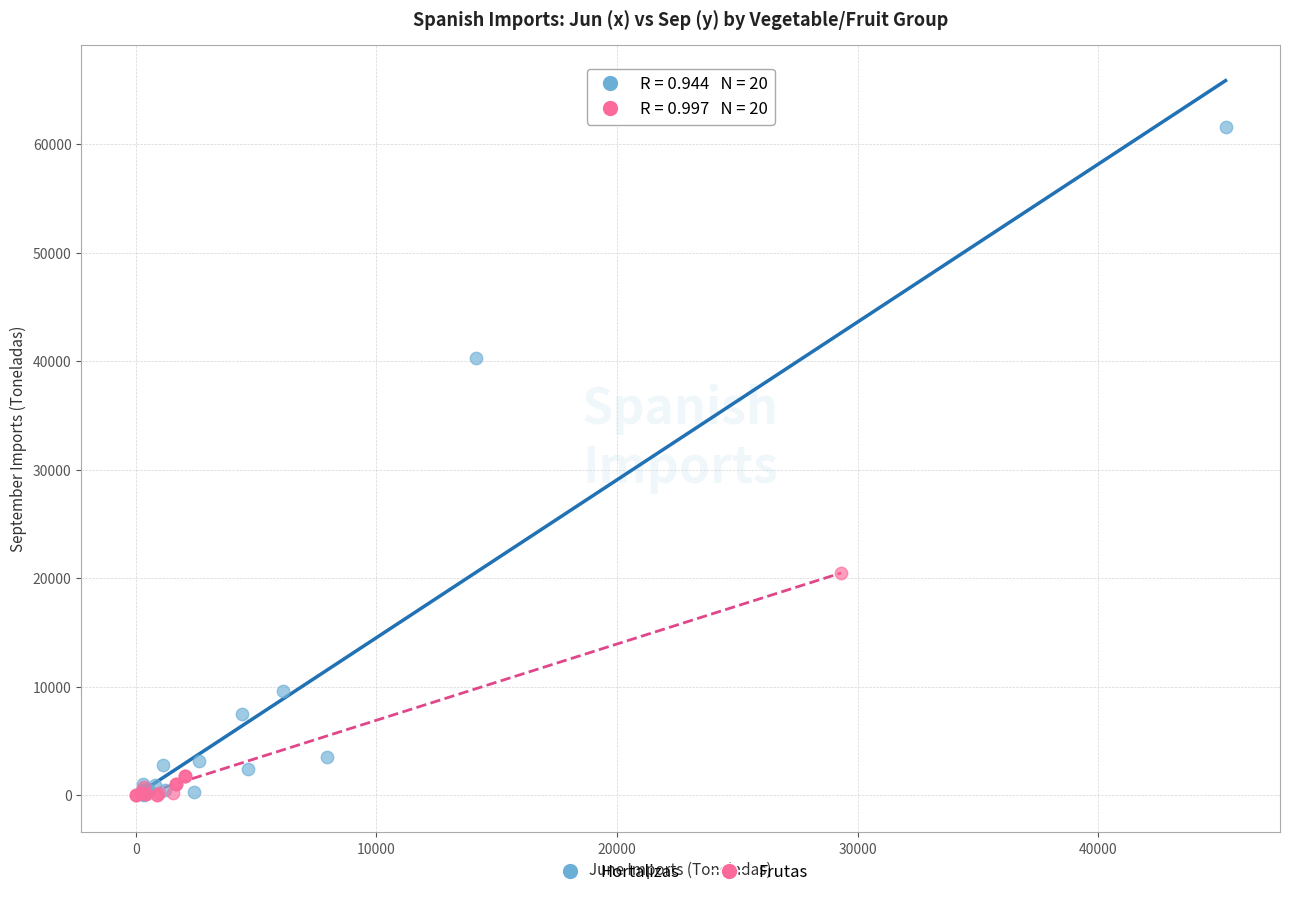

Which series contains the highest Y value?

Hortalizas